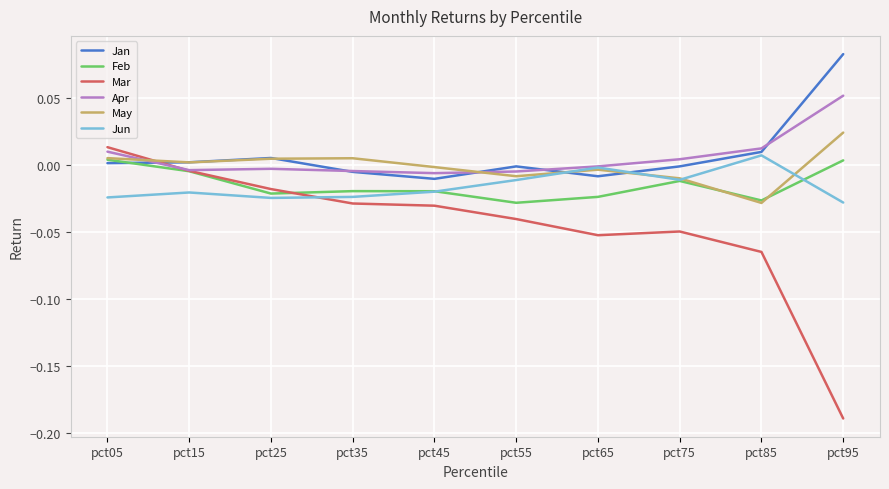

The value of Feb at pct25 is -0.0. True or false?

True